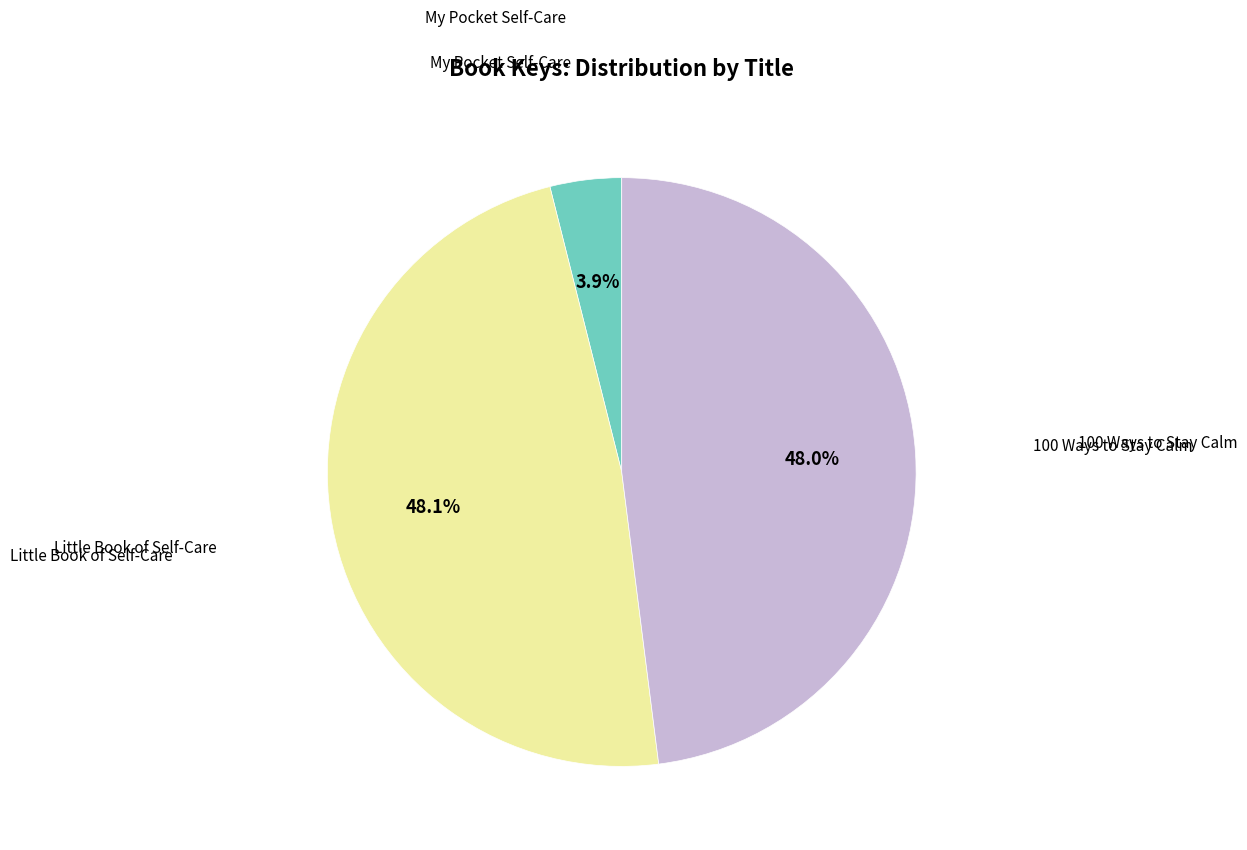

Is there any slice that represents more than half of the pie?

No